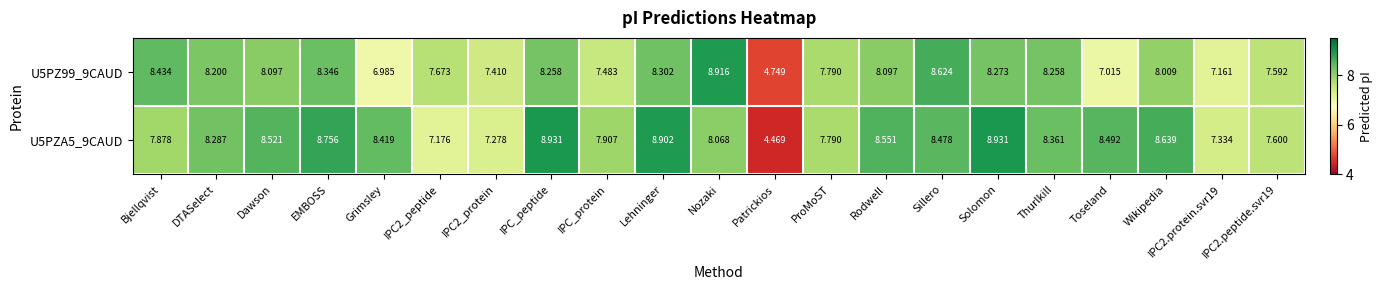

At which label is U5PZ99_9CAUD closest to 6?

Grimsley